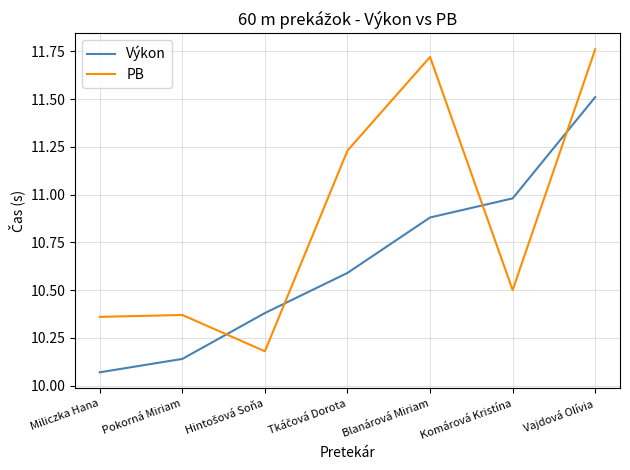

Which label corresponds to the largest value in the chart?

Vajdová Olívia